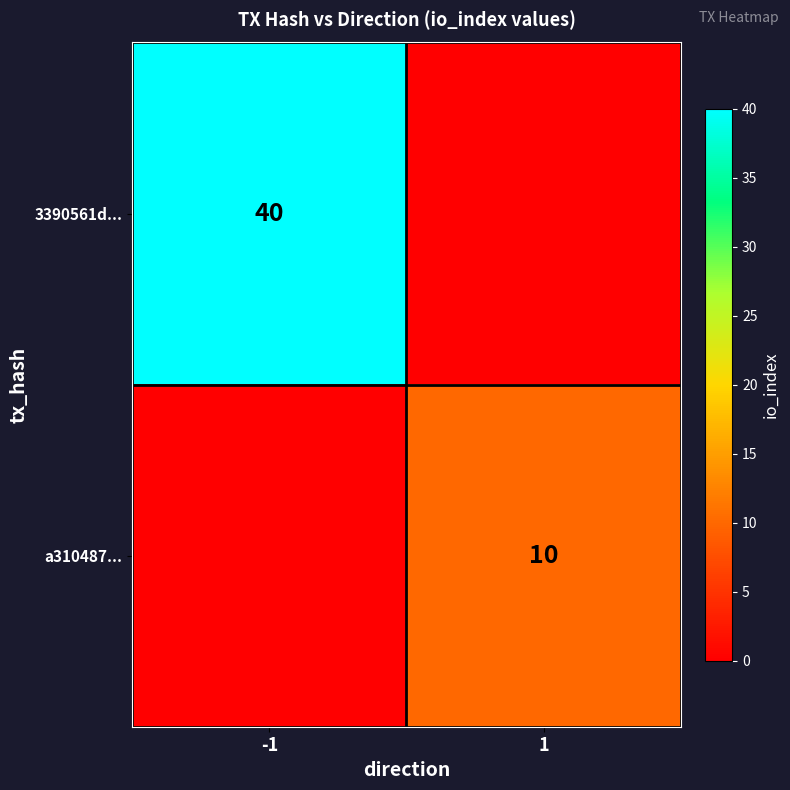

Is the value of a310487... at 1 greater than the value of 3390561d... at -1?

No